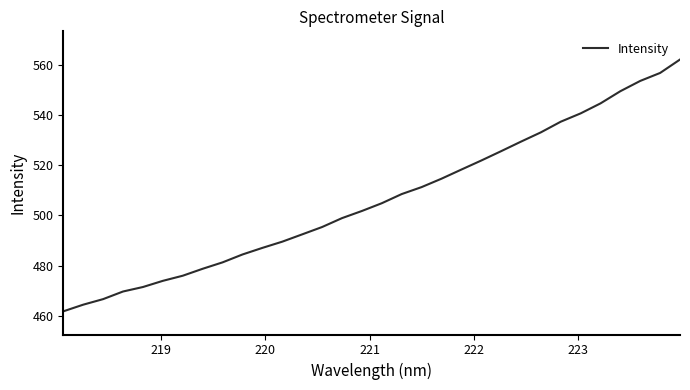

True or false: there are more than 0 points higher than both neighbors.

False